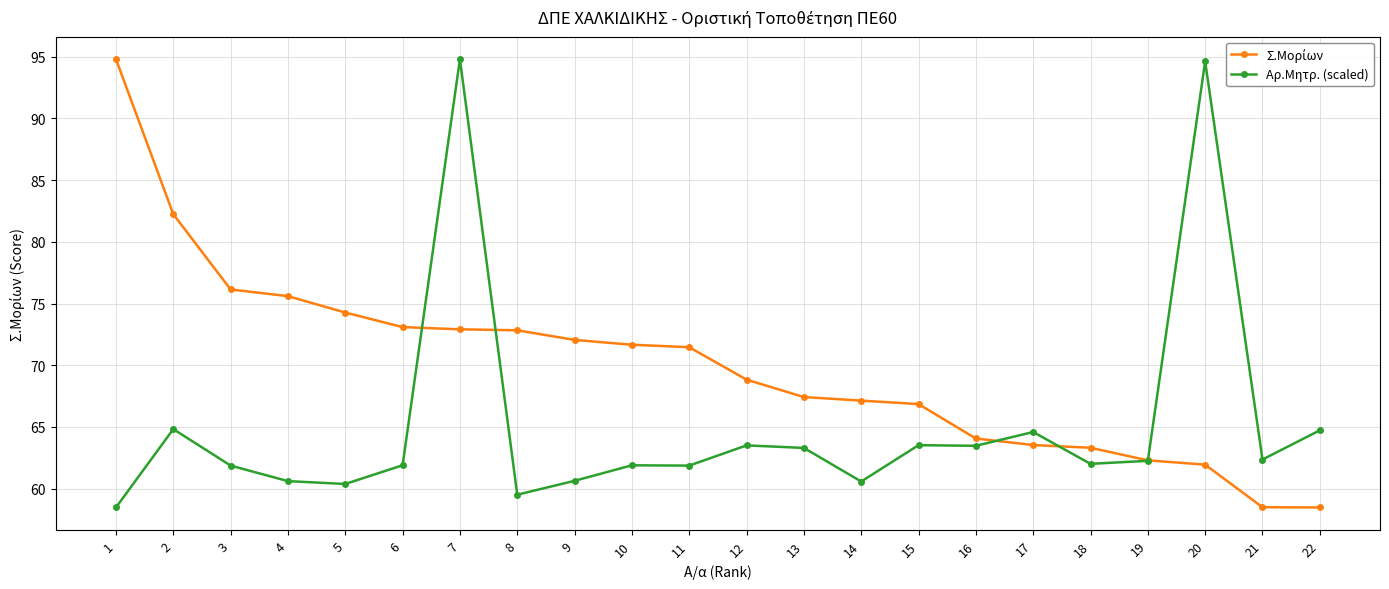

At which category does Αρ.Μητρ. (scaled) reach its first local peak?

2